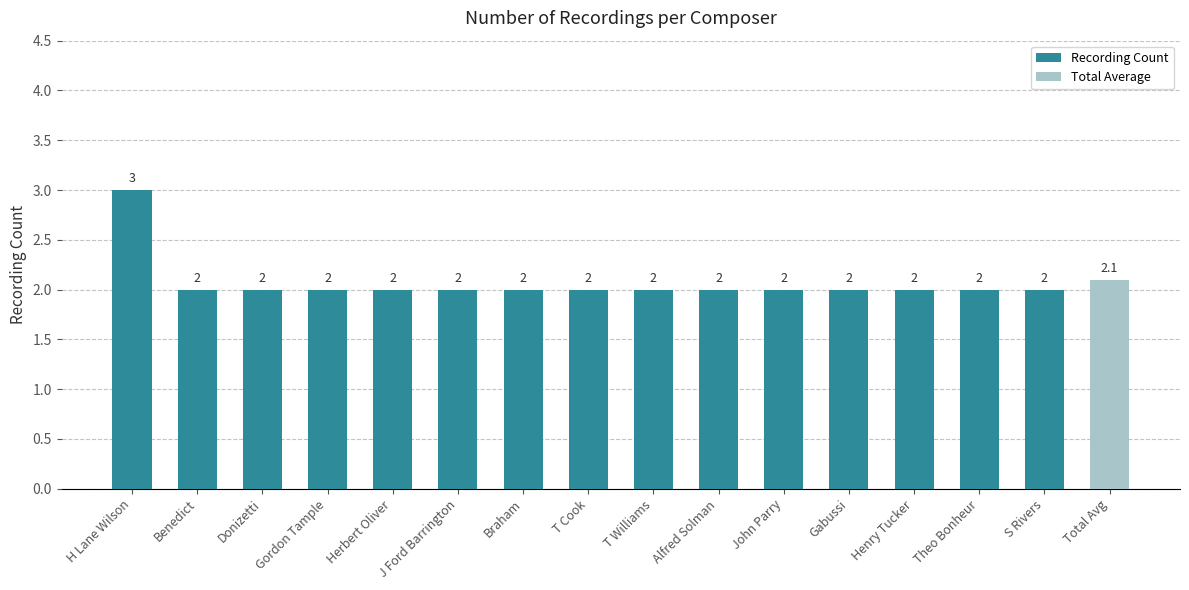

The value at Donizetti is 2. True or false?

True